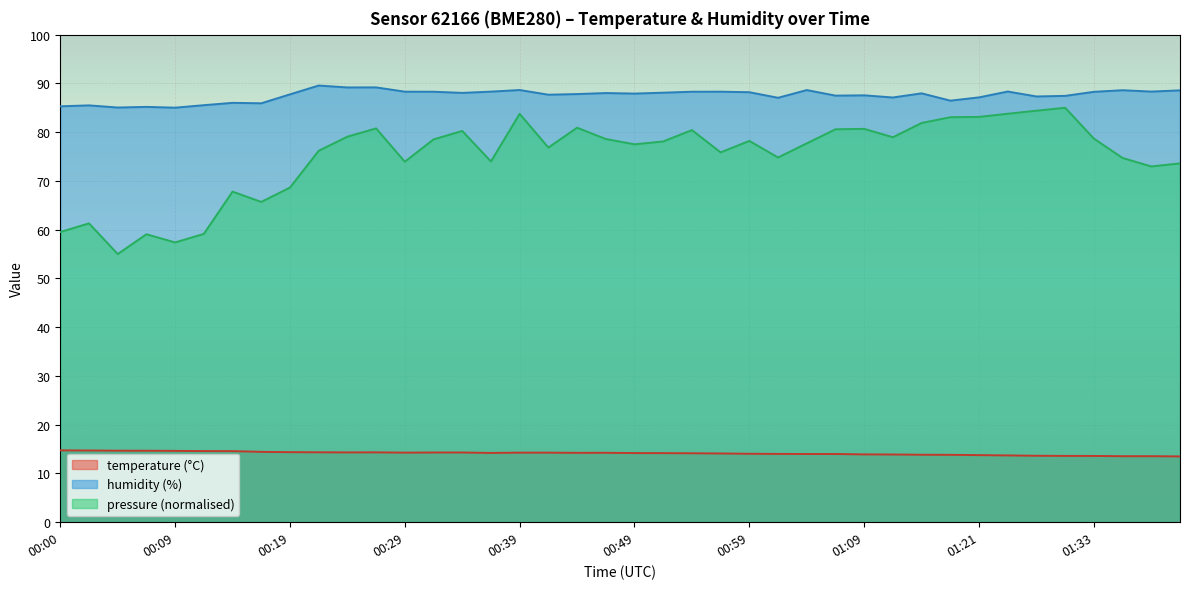

At how many categories does at least one series exceed 56?

40